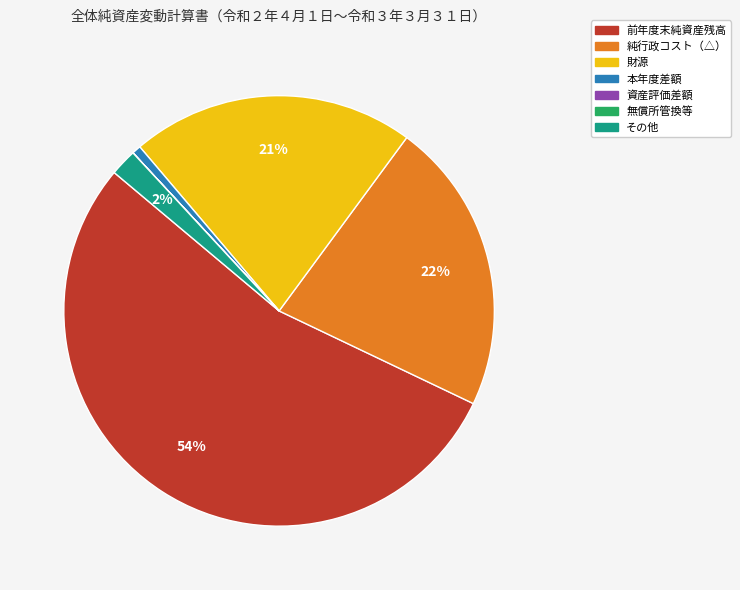

Which category has the biggest portion of the pie?

前年度末純資産残高